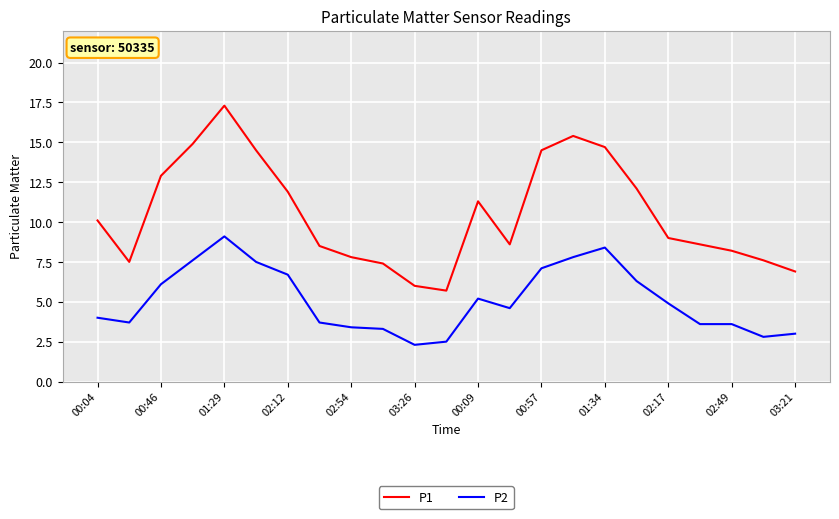

How many series are shown in this chart?

2